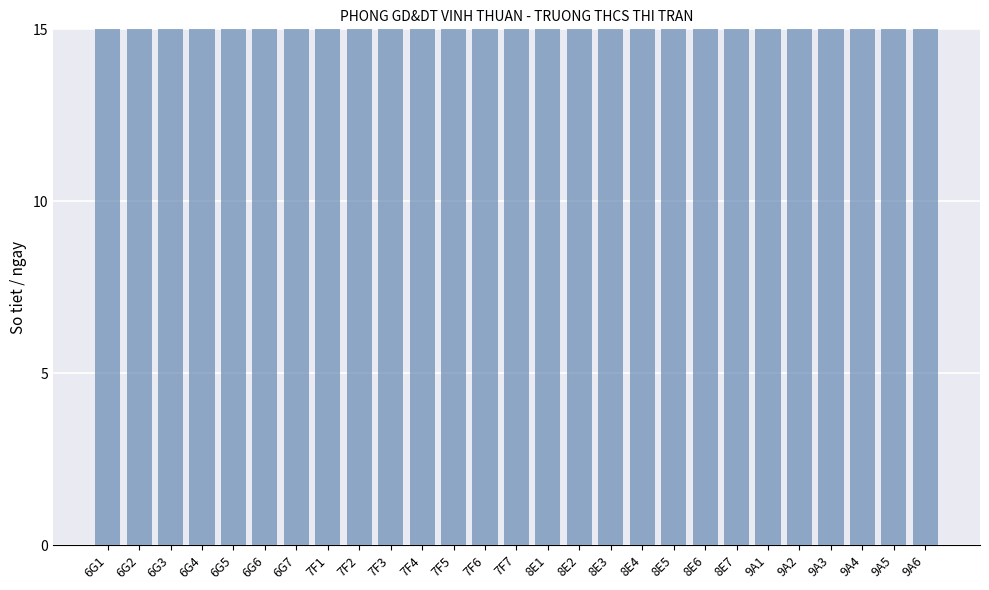

Reading left to right, extract all data points from this chart.

6G1=24	6G2=23	6G3=23	6G4=23	6G5=23	6G6=23	6G7=23	7F1=23	7F2=23	7F3=23	7F4=23	7F5=23	7F6=23	7F7=23	8E1=24	8E2=25	8E3=24	8E4=24	8E5=25	8E6=24	8E7=24	9A1=22	9A2=23	9A3=23	9A4=23	9A5=22	9A6=23